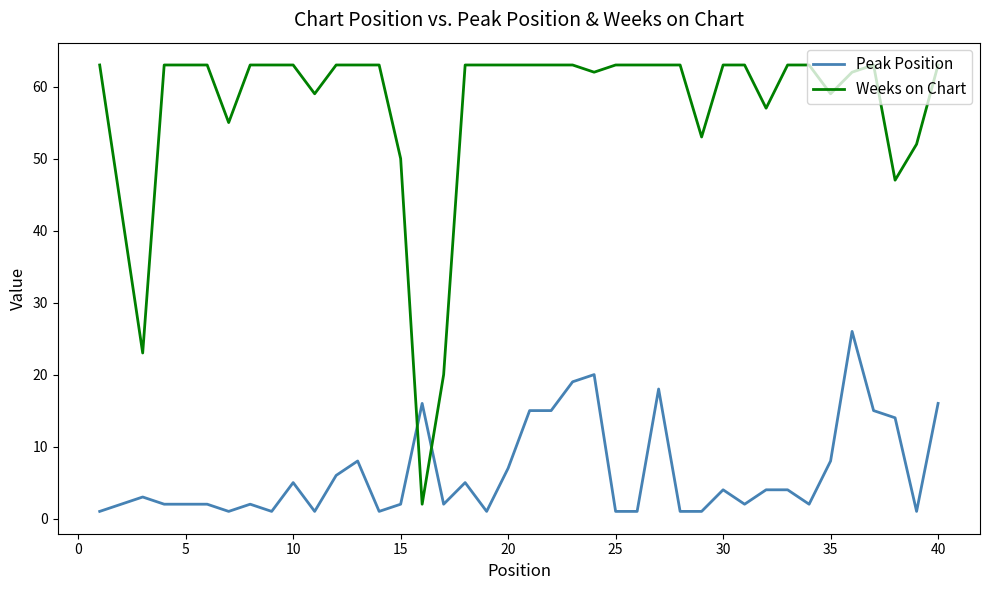

True or false: Weeks on Chart and Peak Position cross at least once.

True